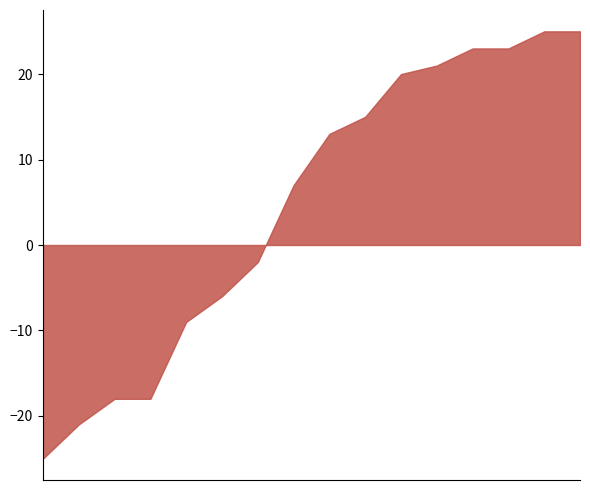

What is the greatest value displayed?

25